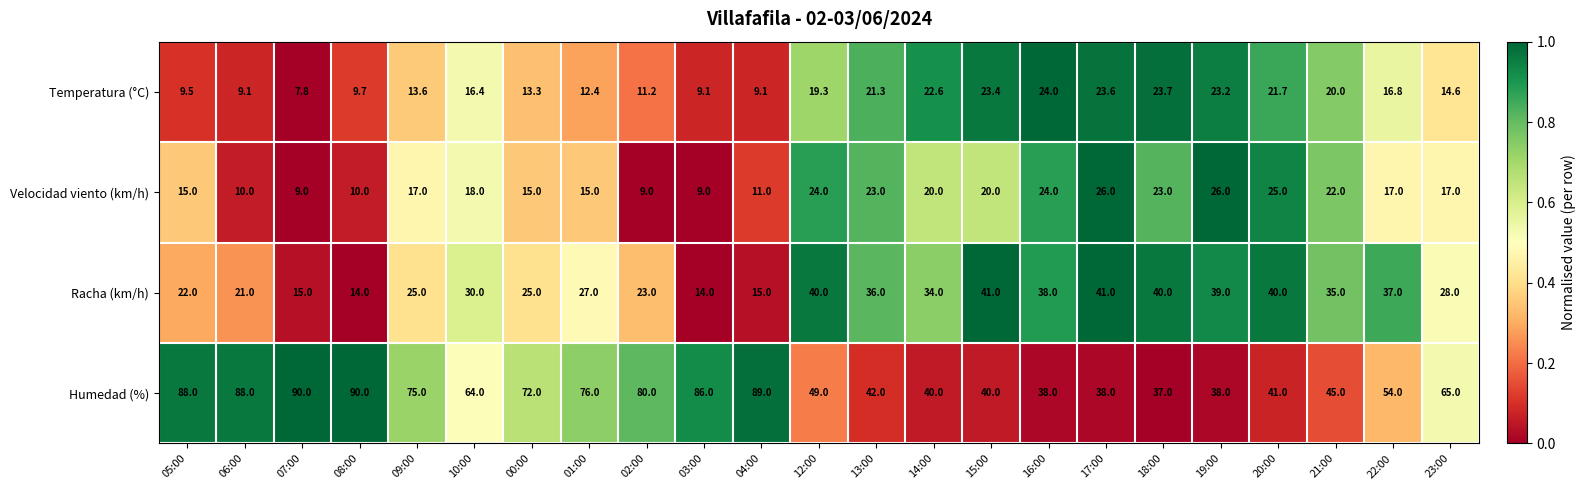

The Racha (km/h) series shows 30.0 at 10:00. True or false?

True